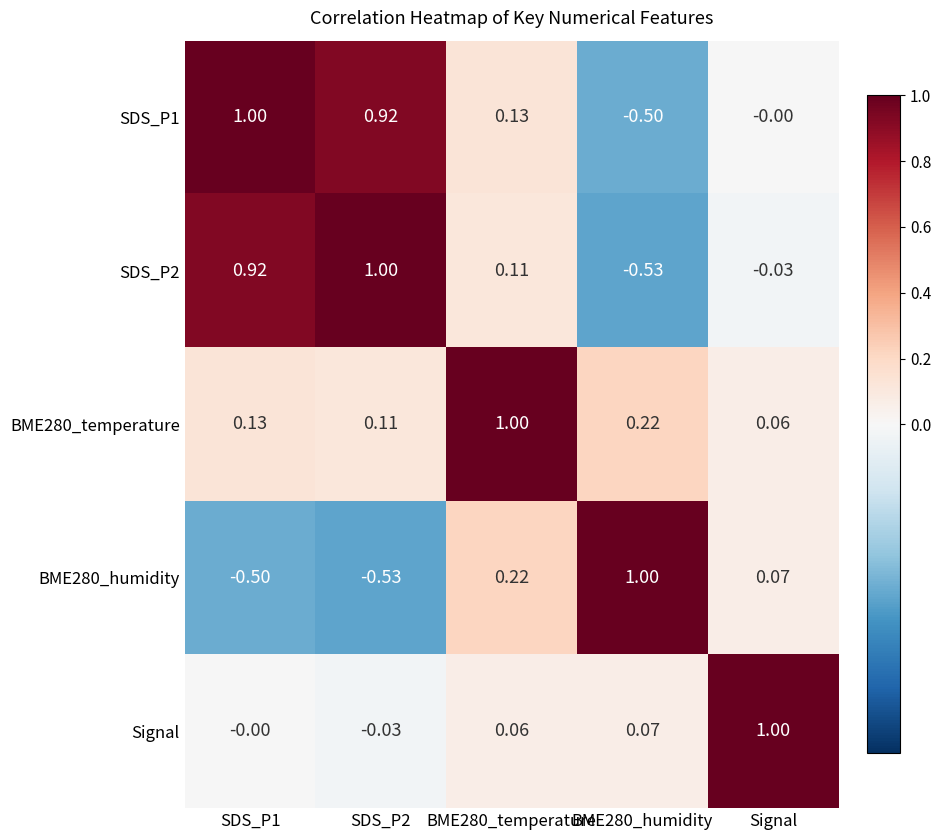

Is the value of Signal at Signal greater than the value of SDS_P2 at BME280_humidity?

Yes